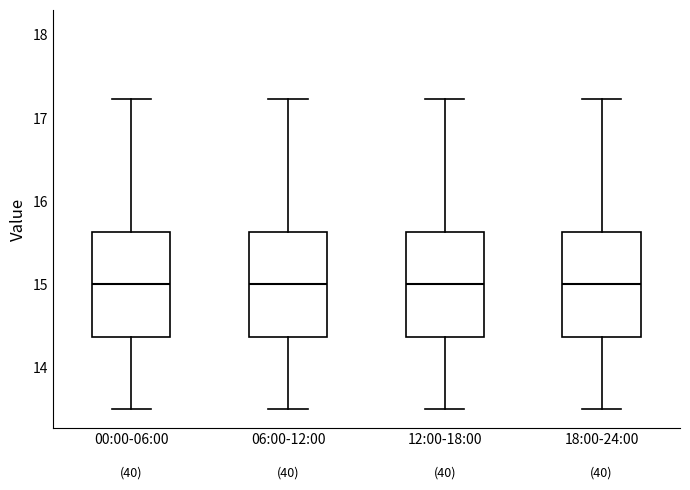

Reading left to right, read every box against the y-axis: the position of its median line, the range the box covers, and the ends of its whiskers. The values are not printed on the chart, so give them approximately, as read against the axis.

00:00-06:00: median 15.0, box 14.4 to 15.6, whiskers 13.5 to 17.2
06:00-12:00: median 15.0, box 14.4 to 15.6, whiskers 13.5 to 17.2
12:00-18:00: median 15.0, box 14.4 to 15.6, whiskers 13.5 to 17.2
18:00-24:00: median 15.0, box 14.4 to 15.6, whiskers 13.5 to 17.2